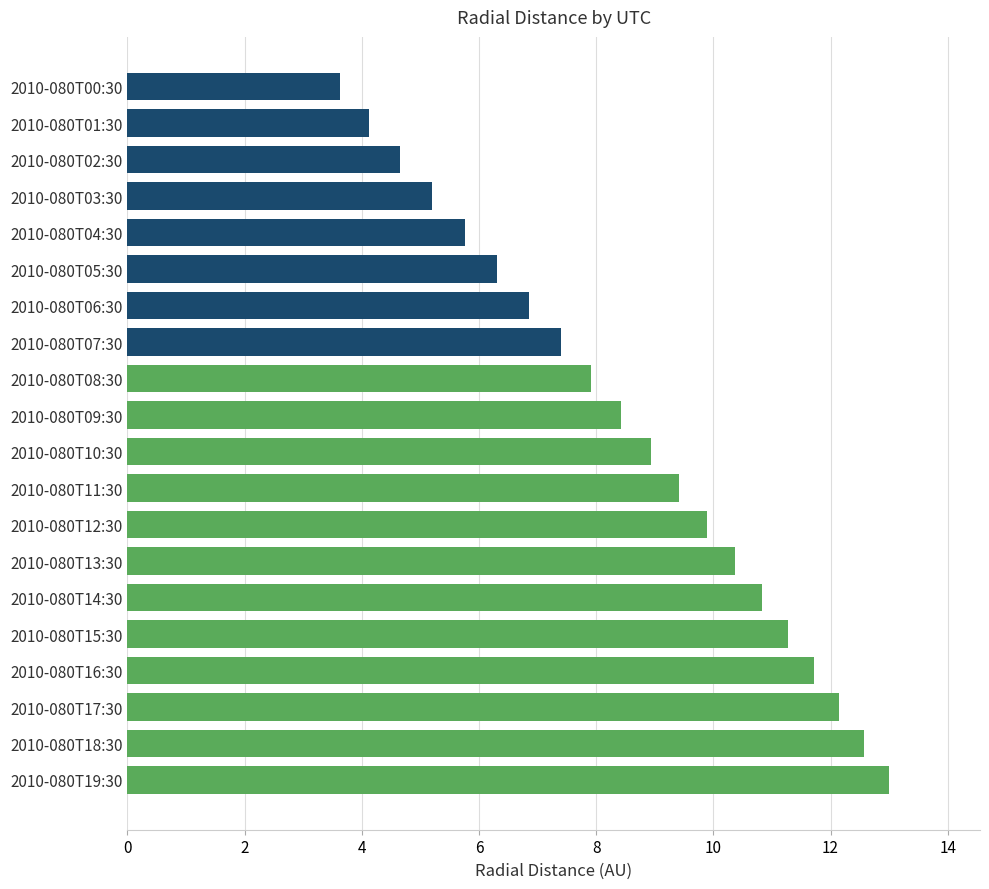

List the labels in order of value, smallest first.

2010-080T00:30, 2010-080T01:30, 2010-080T02:30, 2010-080T03:30, 2010-080T04:30, 2010-080T05:30, 2010-080T06:30, 2010-080T07:30, 2010-080T08:30, 2010-080T09:30, 2010-080T10:30, 2010-080T11:30, 2010-080T12:30, 2010-080T13:30, 2010-080T14:30, 2010-080T15:30, 2010-080T16:30, 2010-080T17:30, 2010-080T18:30, 2010-080T19:30